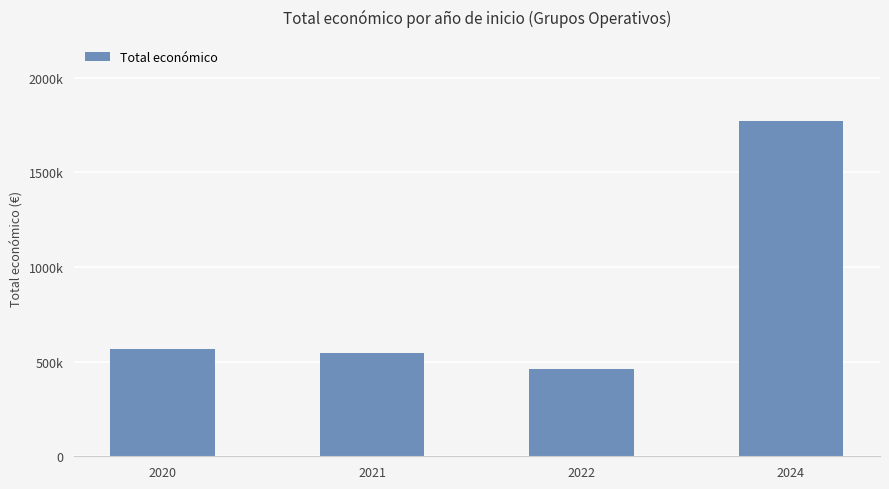

Between 2022 and 2024, which is larger?

2024